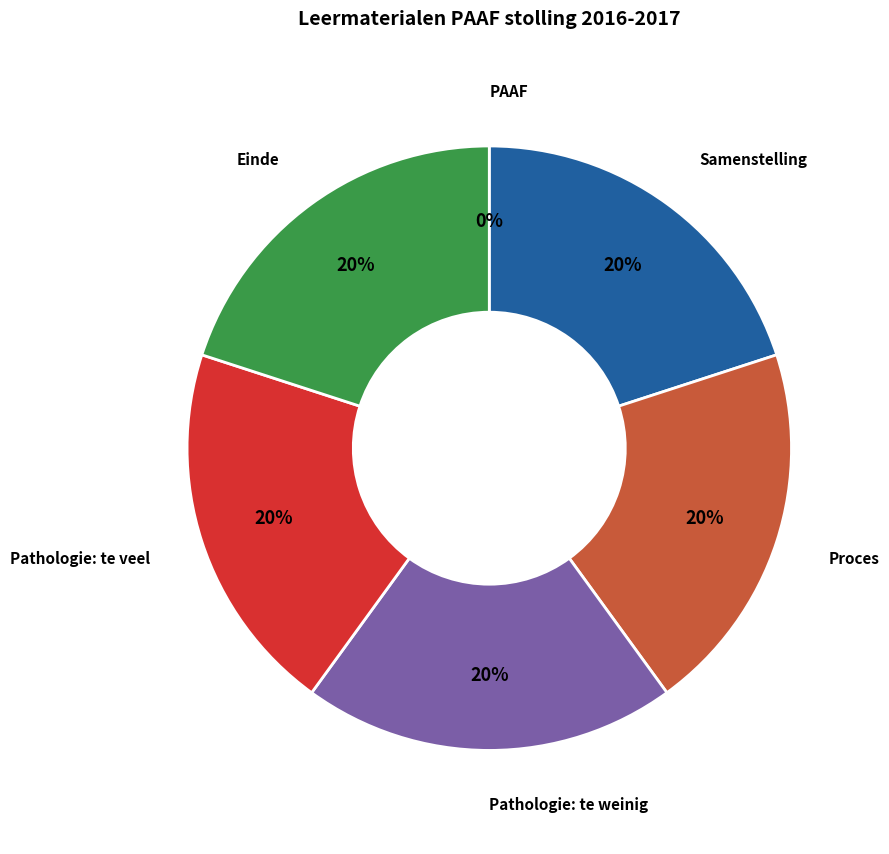

Does any single category account for the majority?

No